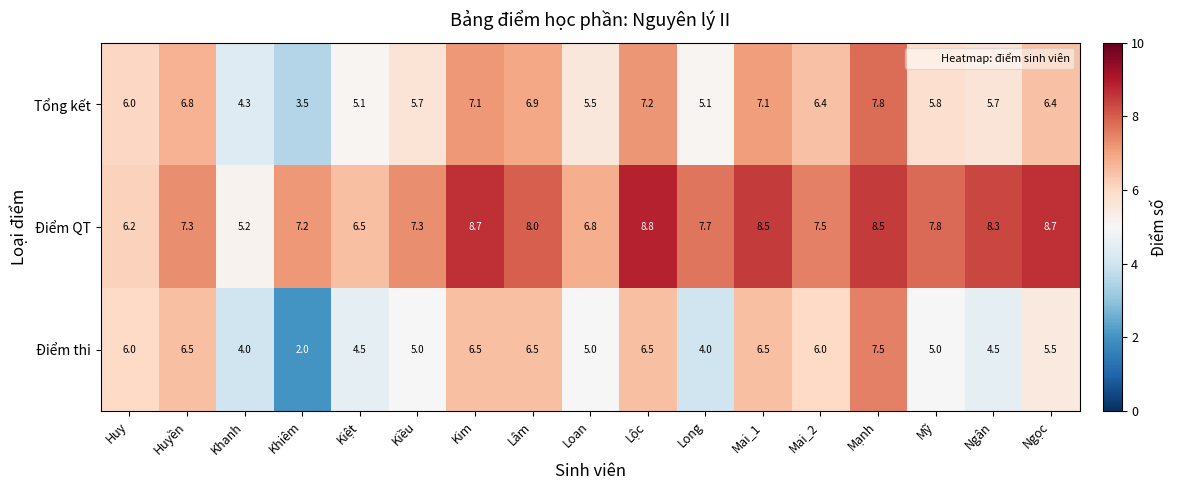

What is the average value of the Tổng kết series?

6.0